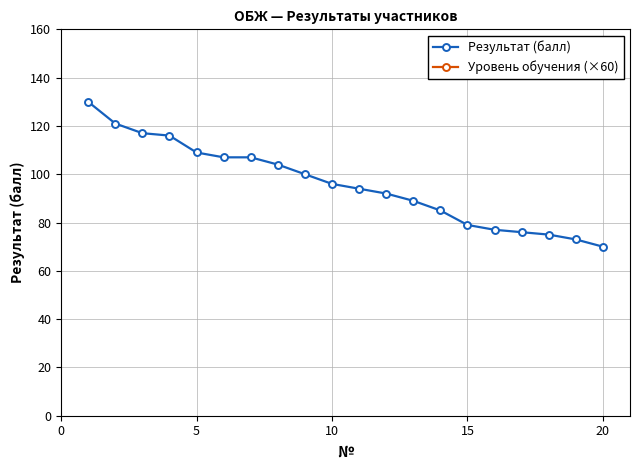

True or false: Уровень обучения (×60) and Результат (балл) cross at least once.

False